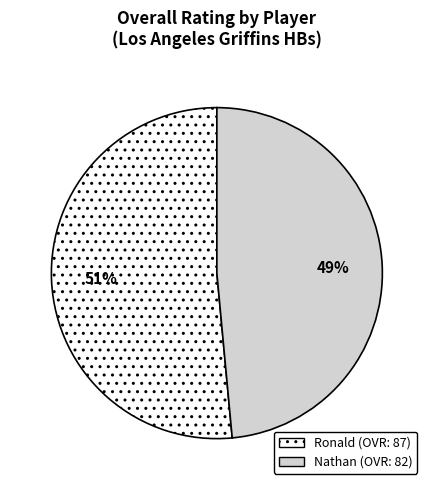

Is it true that Nathan is 49% of the pie?

True